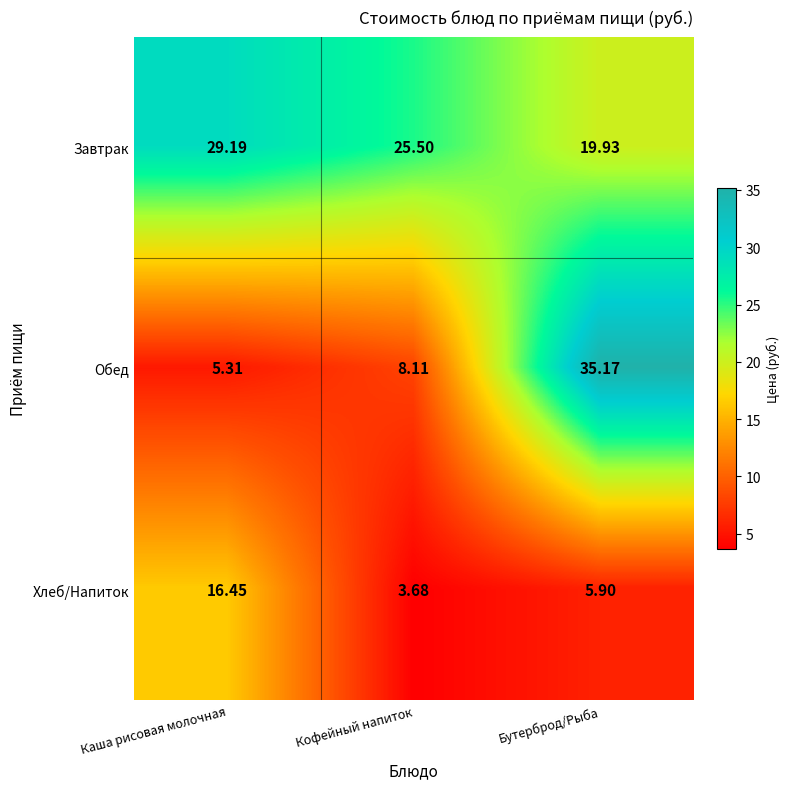

Which series has the largest total across all categories?

Завтрак